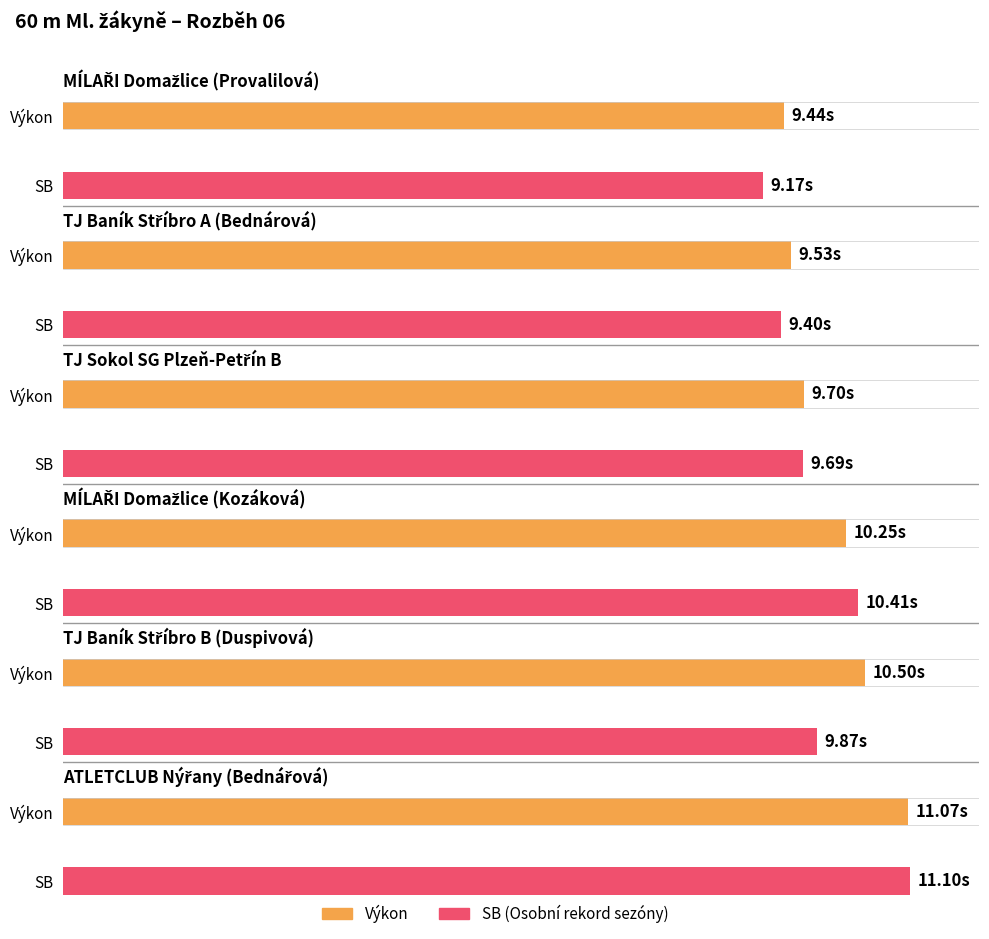

What is the total value across all series at TJ Sokol SG Plzeň-Petřín B?

19.4